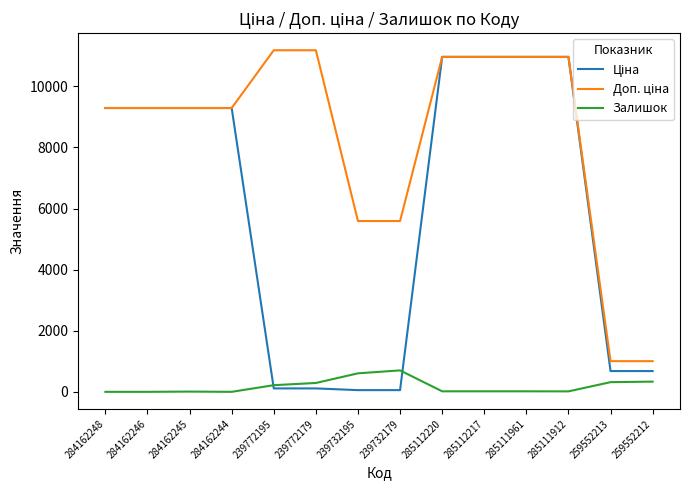

What is the total value across all series at 259552213?

2001.0